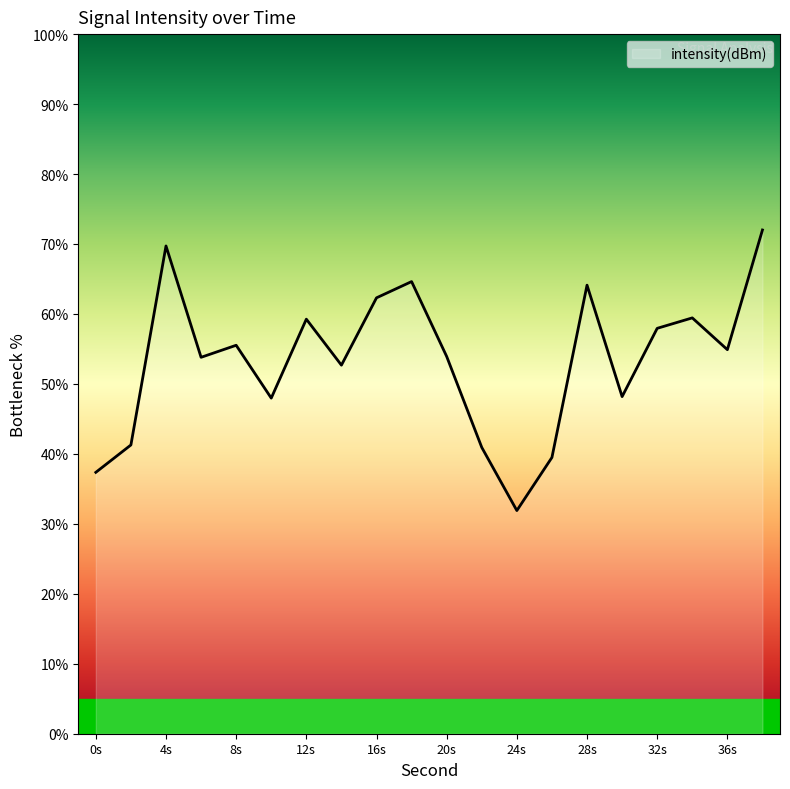

What is the difference between the maximum and minimum values?

40.1